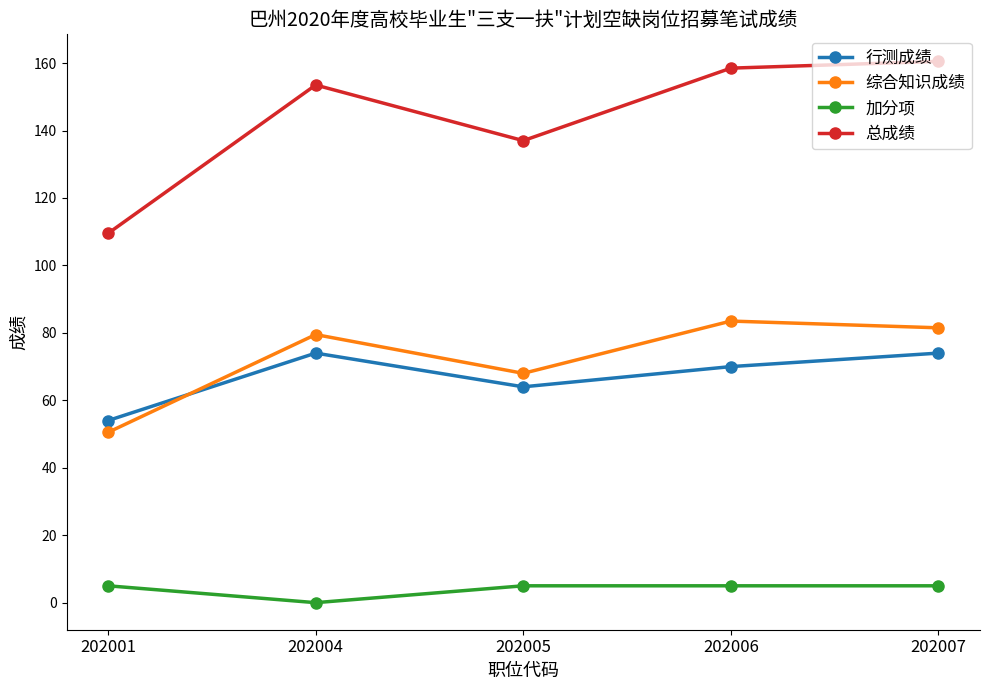

How many 行测成绩 values are between 64 and 74?

4